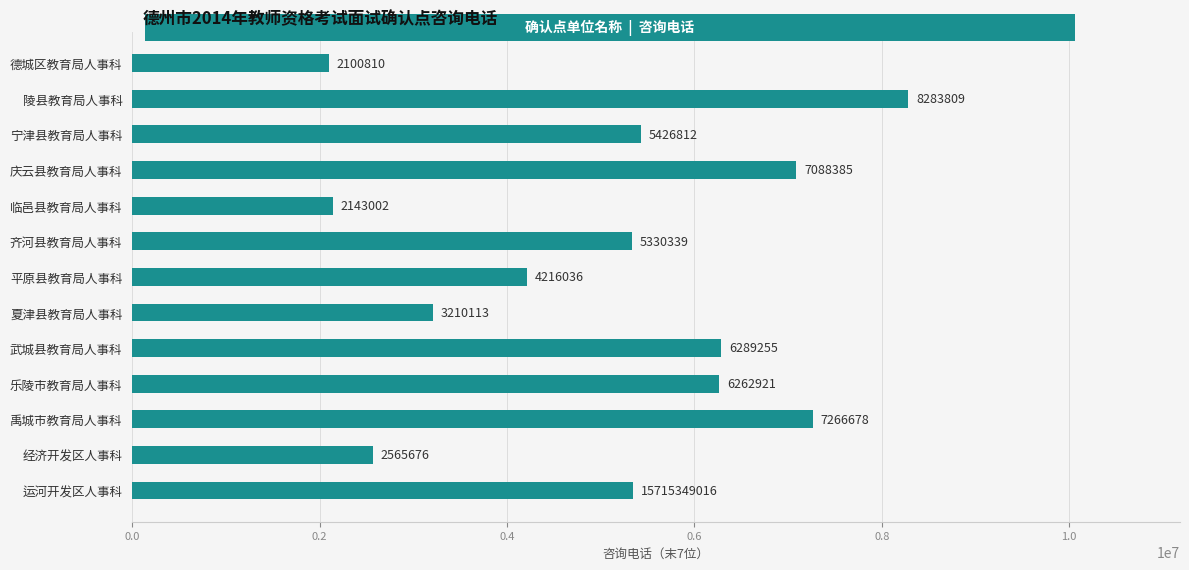

Is it true that the value at 运河开发区人事科 is 1278656?

False